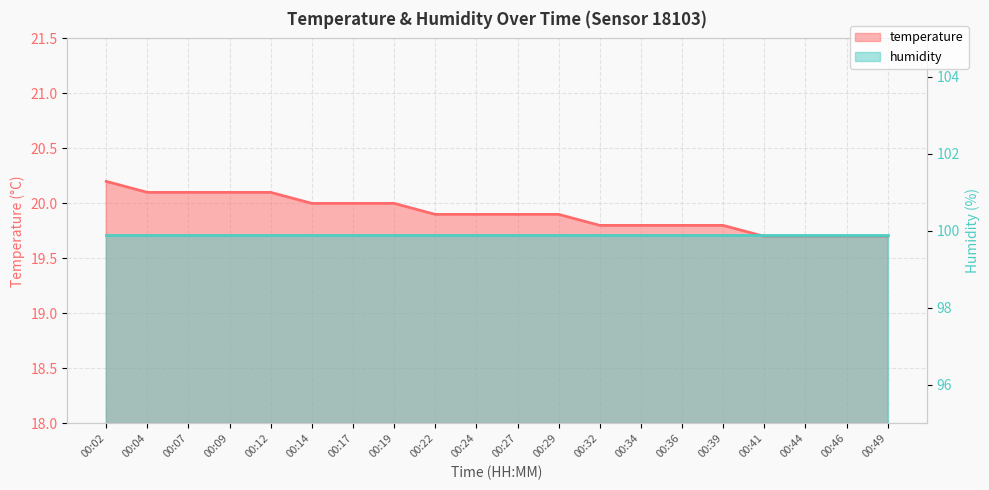

What is the maximum value shown in the chart?

20.2